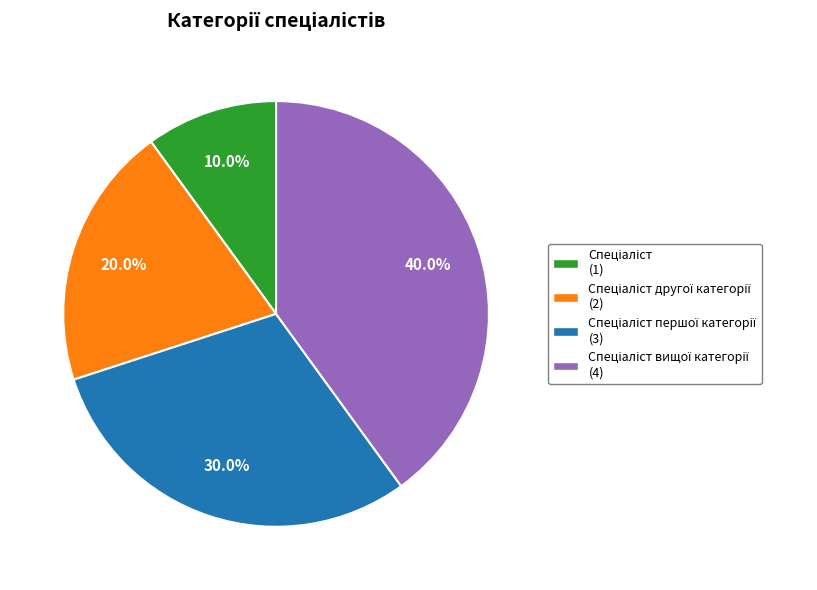

How many slices are in this pie chart?

4